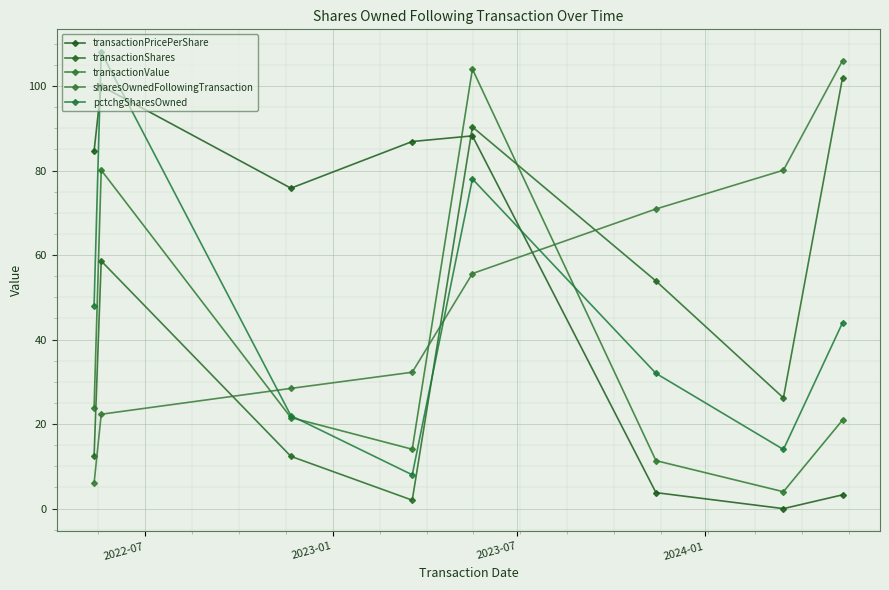

Does the chart have visible grid lines?

Yes